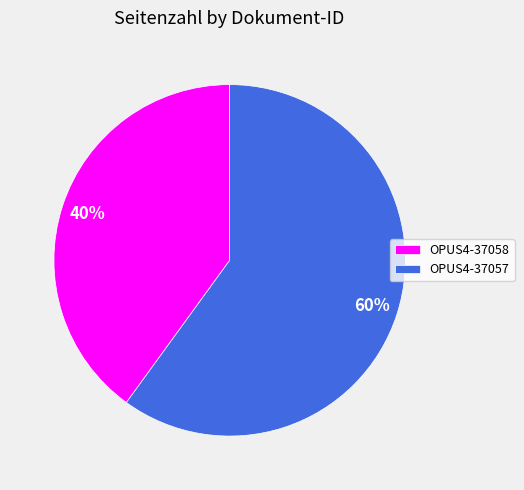

Rank the categories by value from lowest to highest.

OPUS4-37058, OPUS4-37057